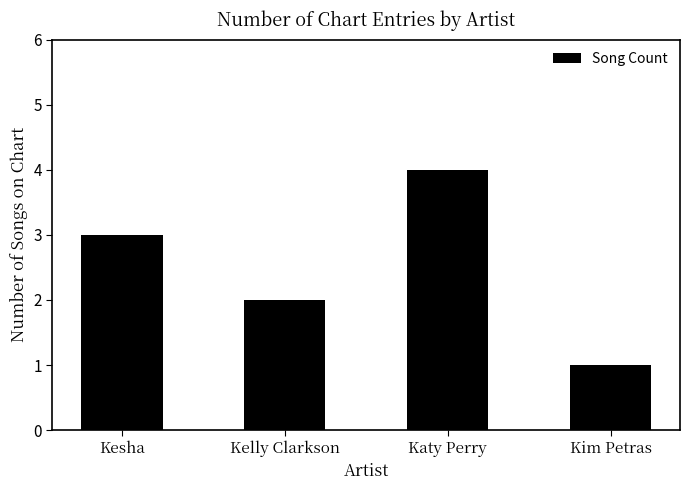

At which category does the chart reach its minimum across all series?

Kim Petras